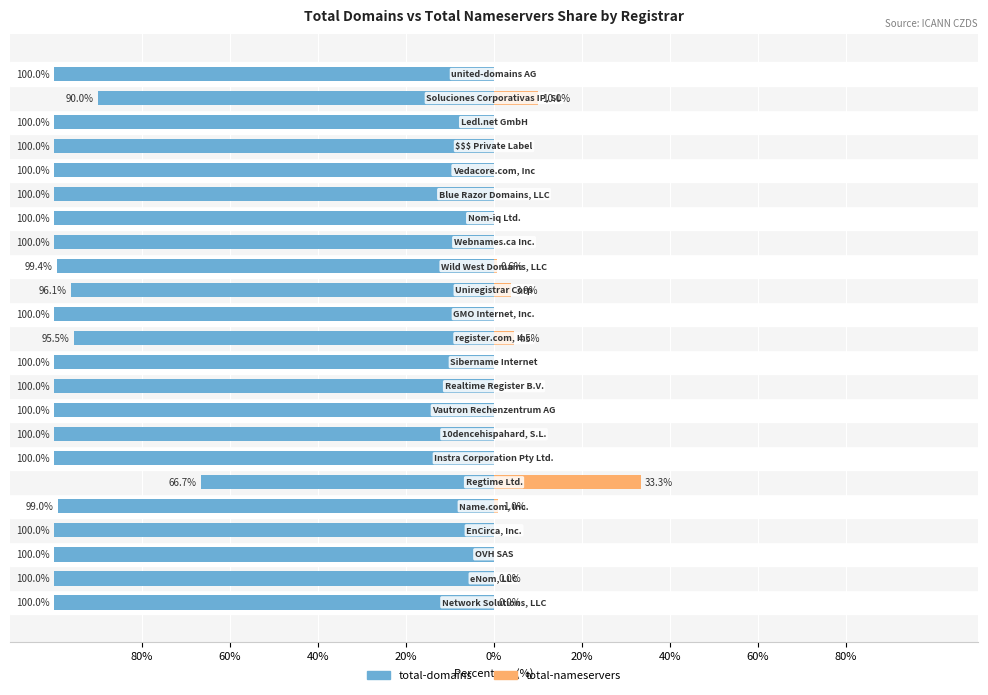

At 40%, list the series in order from smallest to largest.

total-domains, total-nameservers